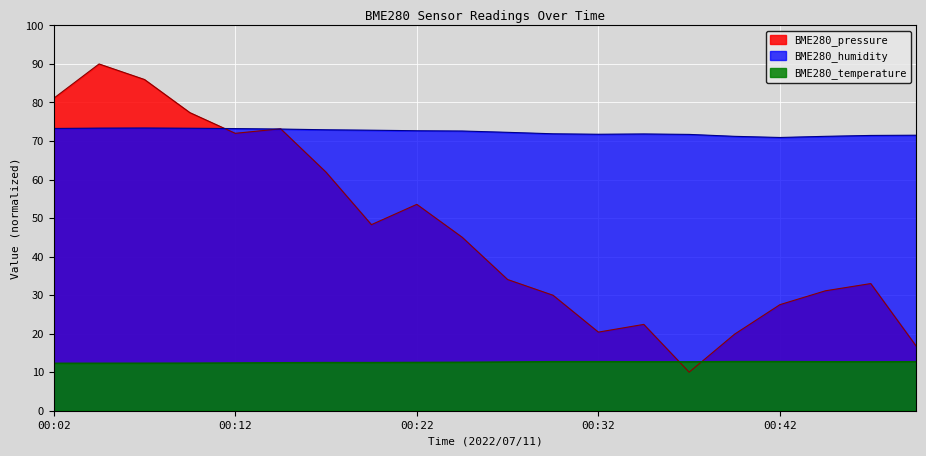

What is the total value across all series at 00:12?

157.6